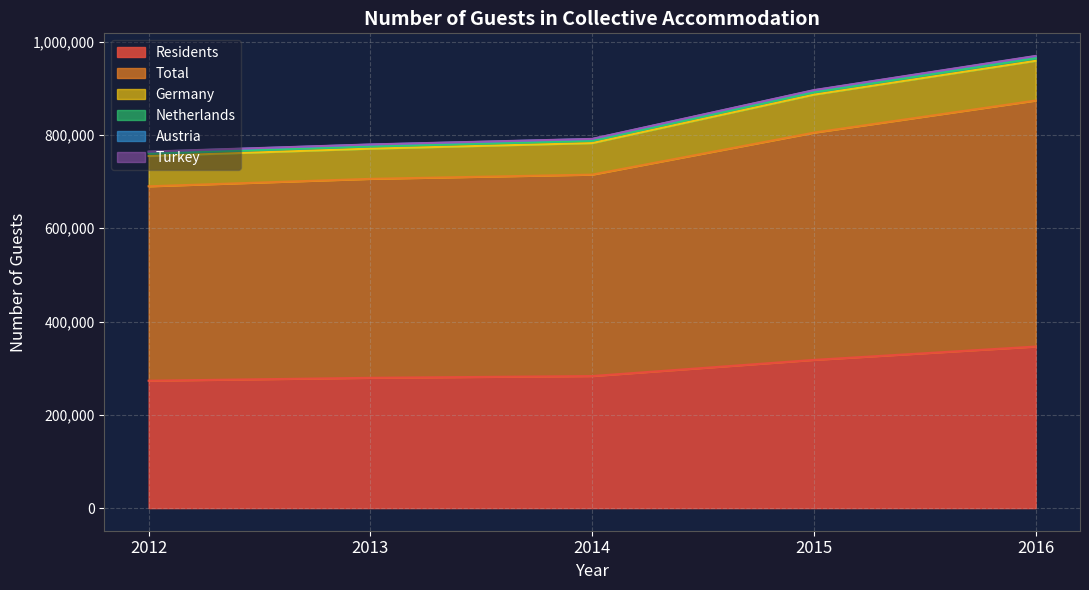

At which category is the sum across all series the highest?

2016